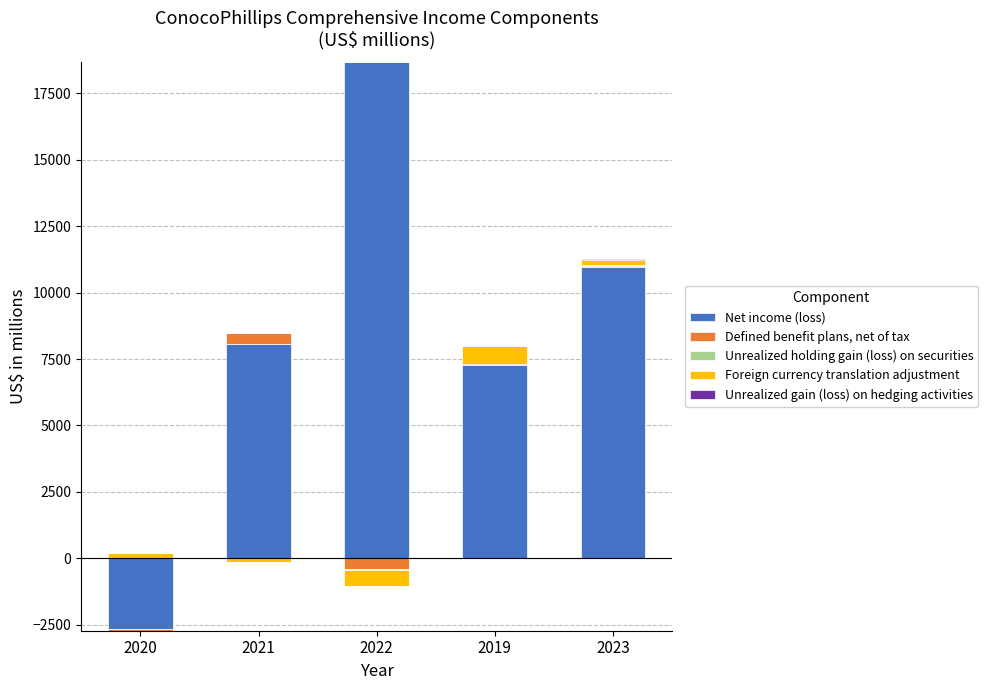

Rank the series at 2021 from highest to lowest value.

Net income (loss), Defined benefit plans, net of tax, Unrealized holding gain (loss) on securities, Foreign currency translation adjustment, Unrealized gain (loss) on hedging activities